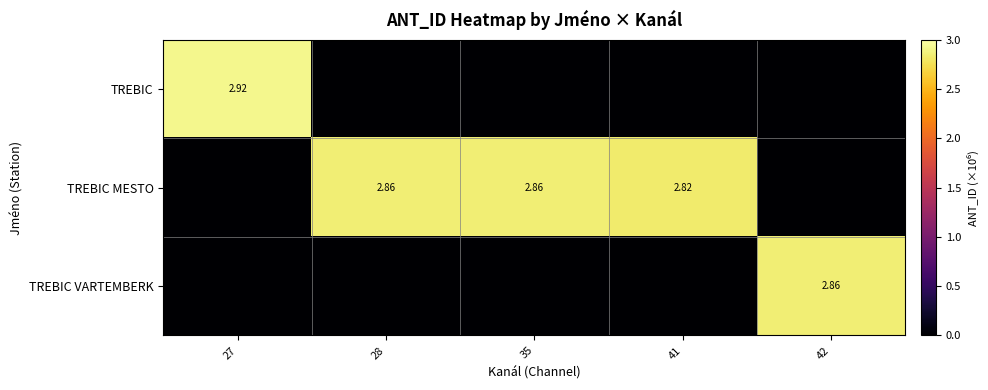

List the labels in order of TREBIC MESTO value, largest first.

35, 28, 41, 27, 42